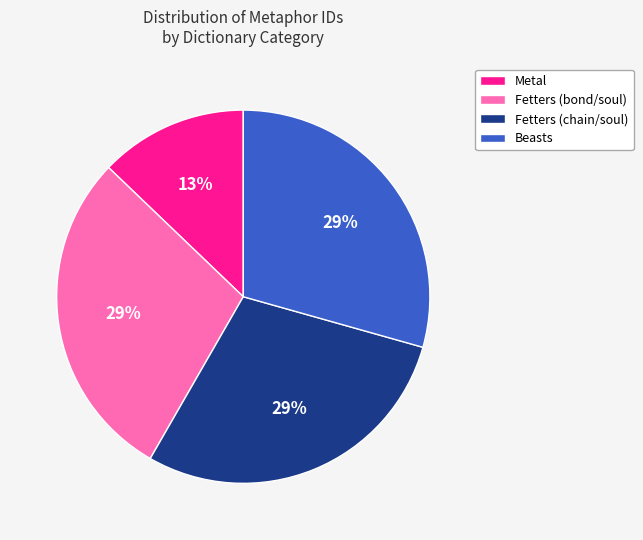

Combined, do Fetters (chain/soul) and Fetters (bond/soul) account for over 50%?

Yes